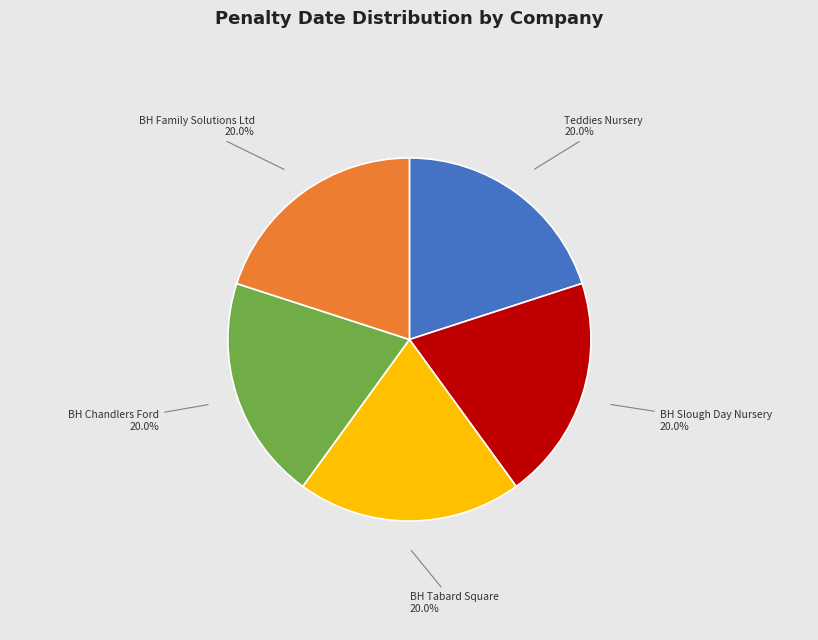

What is the total percentage of BH Chandlers Ford and BH Family Solutions Ltd?

40.0%